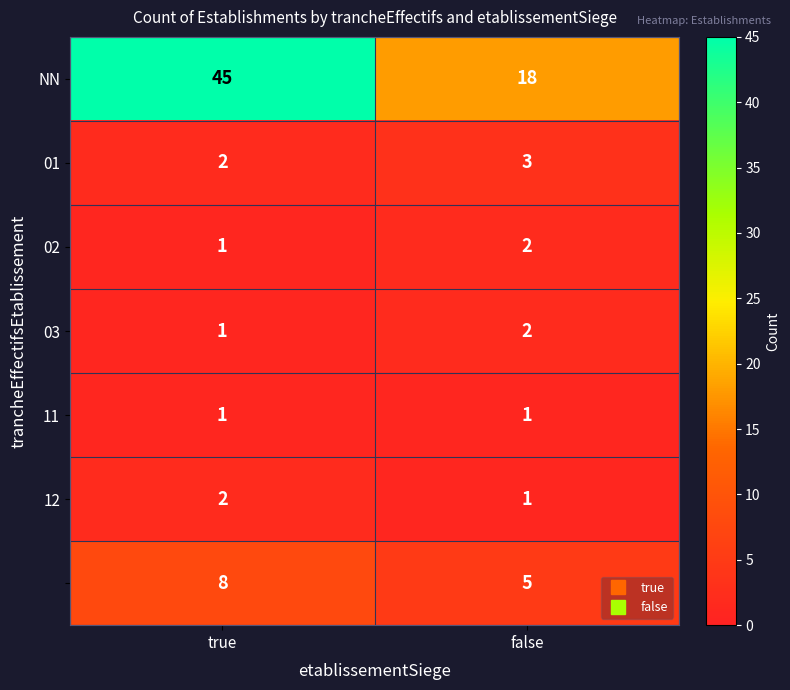

At which category is the sum across all series the highest?

true